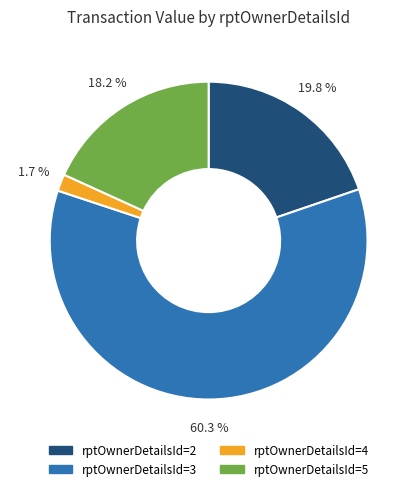

Is there any slice that represents more than half of the pie?

Yes